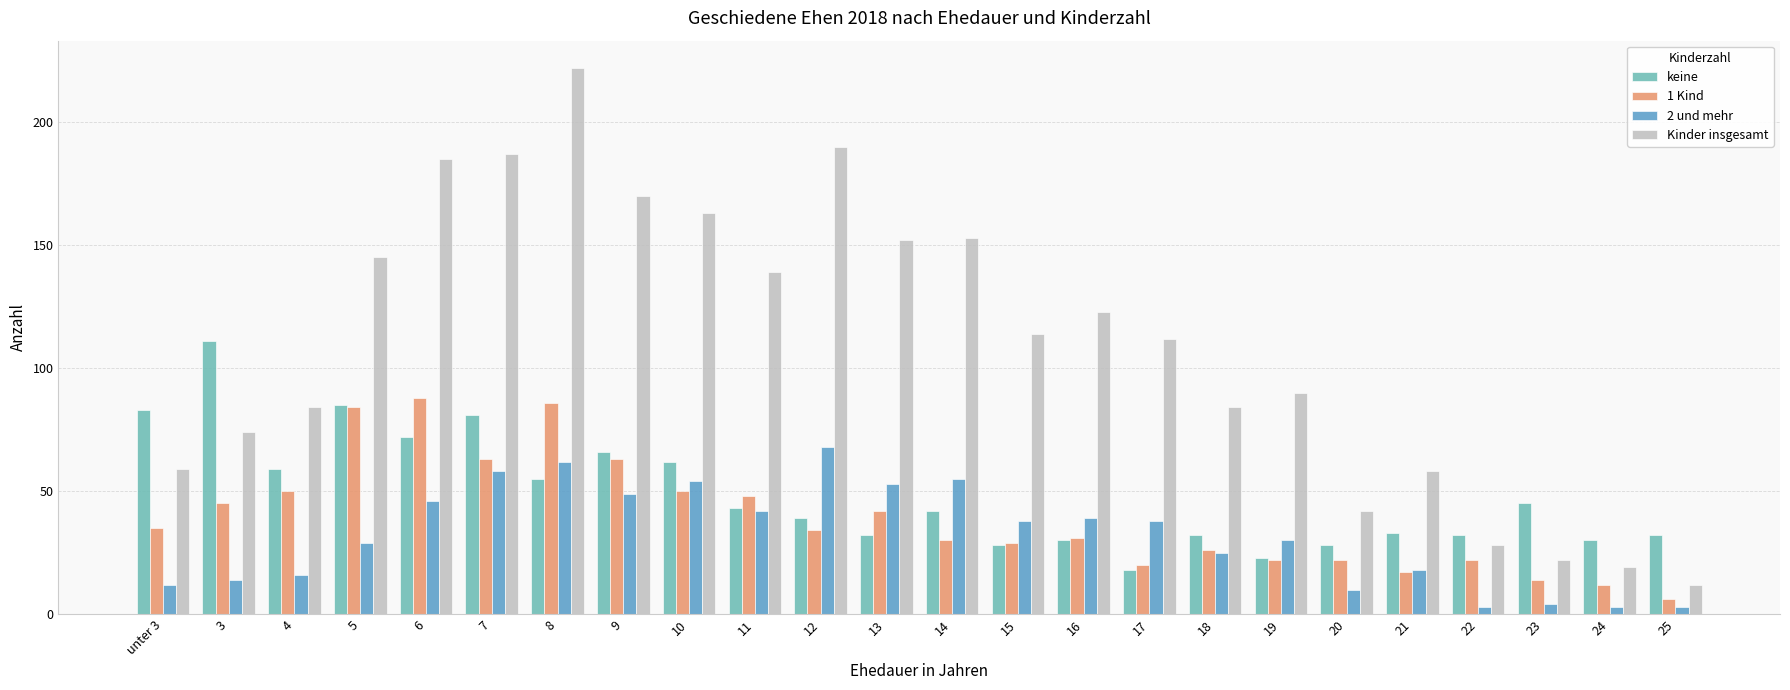

At which label does keine first exceed 42?

unter 3